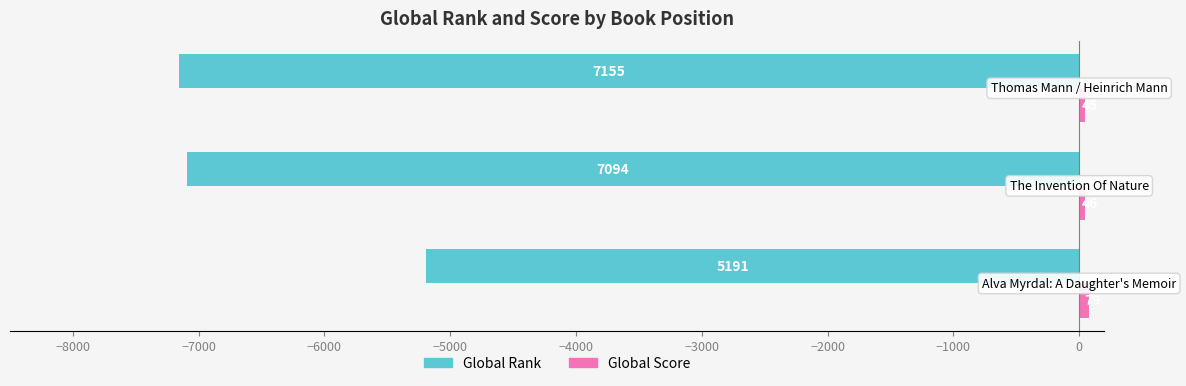

What is the difference between the maximum and second lowest values in the Global Rank series?

1903